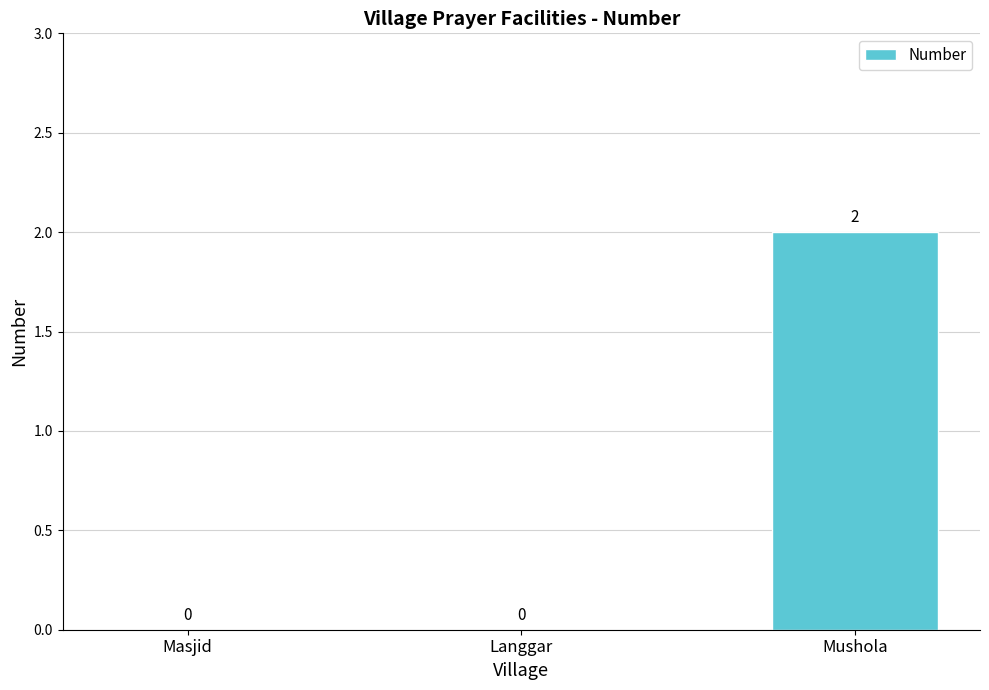

Is it true that the value at Mushola is 2?

True